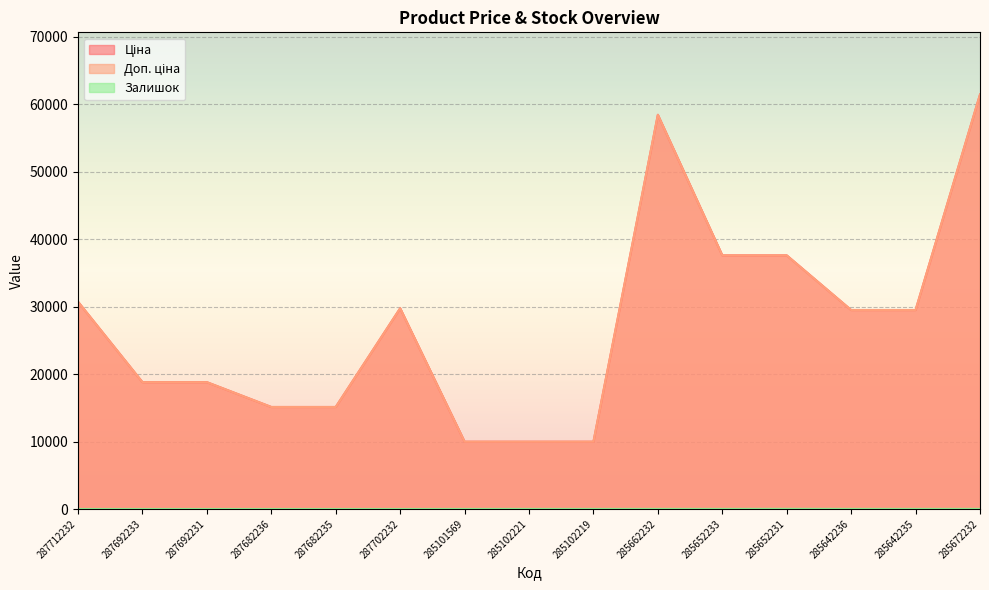

Reading right to left, list all the values displayed in this chart.

Ціна: 61434.3	29491.5	29491.5	37593.6	37593.6	58426.5	9975.0	9975.0	9975.0	29747.2	15120.0	15120.0	18796.8	18796.8	30717.1
Доп. ціна: 61434.3	29491.5	29491.5	37593.6	37593.6	58426.5	9975.0	9975.0	9975.0	29747.2	15120.0	15120.0	18796.8	18796.8	30717.1
Залишок: 16.0	13.0	14.0	23.0	13.0	14.0	9.0	11.0	7.0	0.0	0.0	0.0	0.0	0.0	0.0